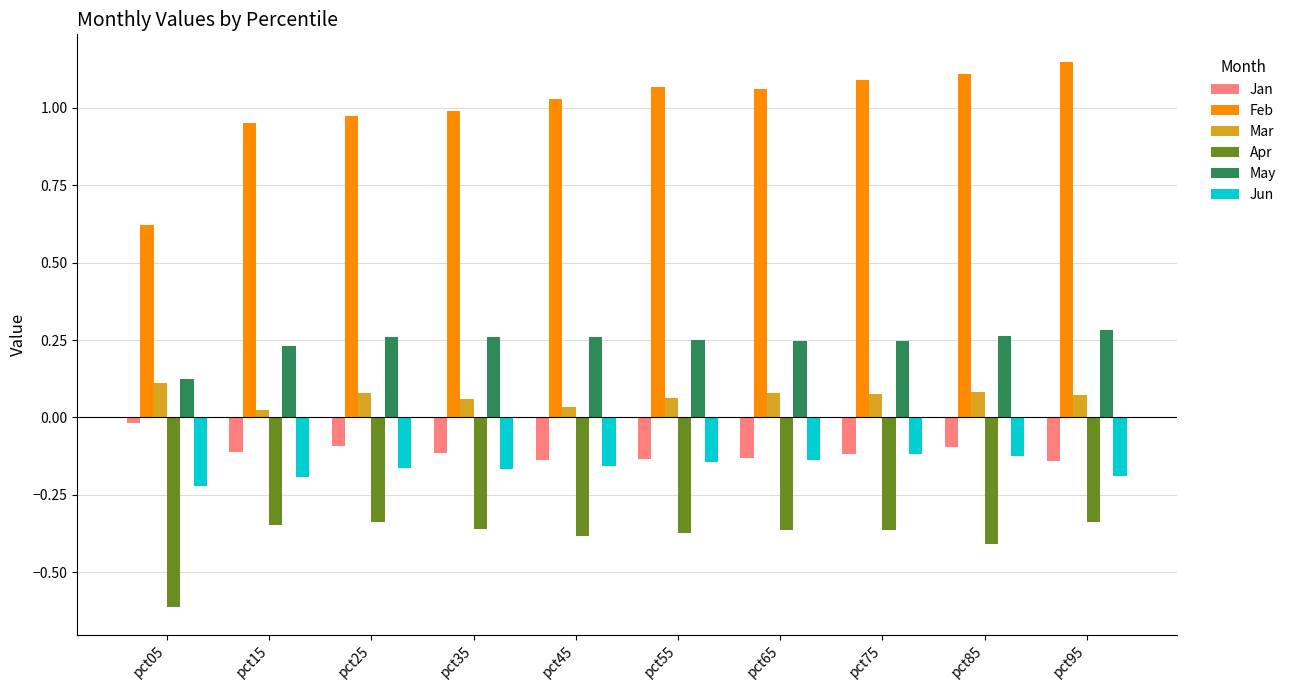

Is it true that Apr equals -0.1 at pct25?

False